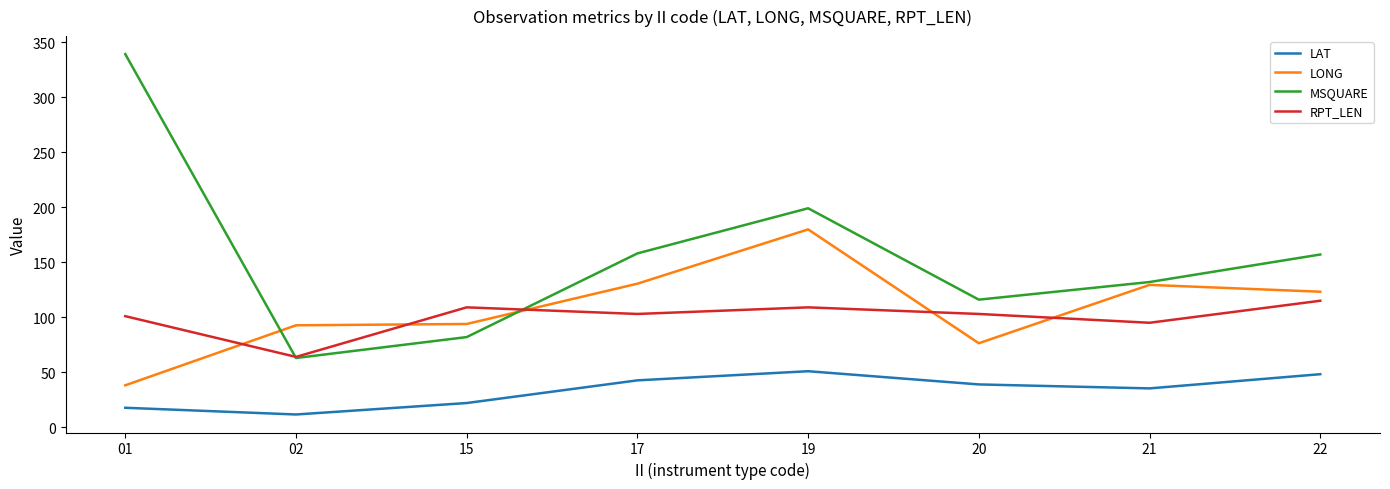

Which series has the largest total across all categories?

MSQUARE